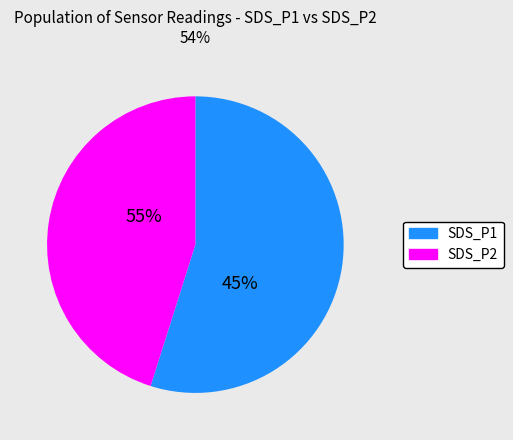

The 20644 slice represents 1% of the pie. True or false?

False